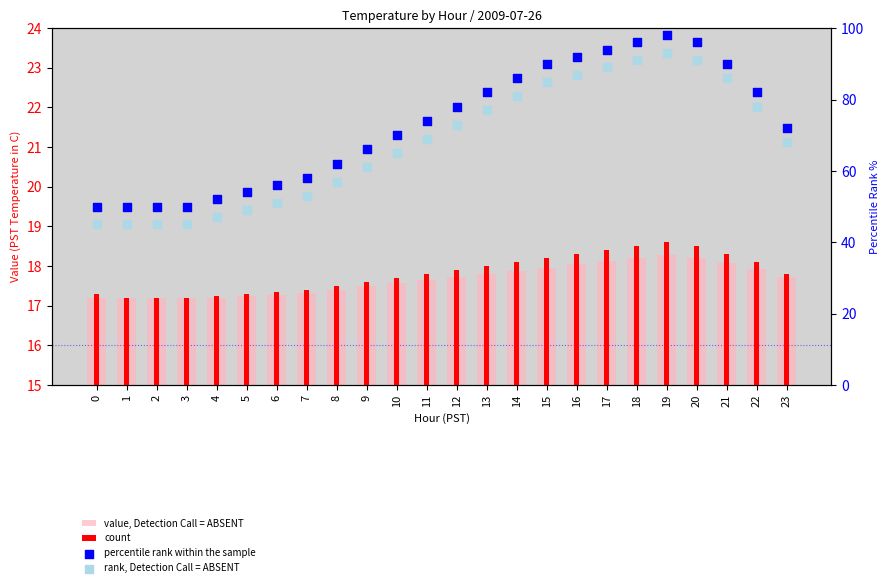

Which series has the largest total across all categories?

percentile rank within the sample